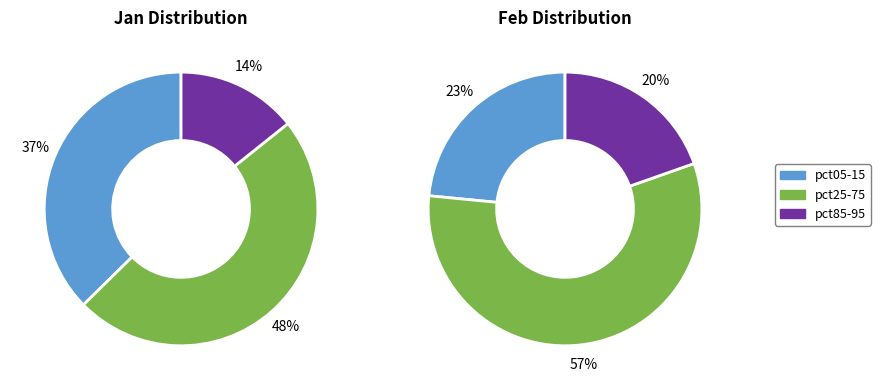

Does pct25 represent more than half of the total?

No